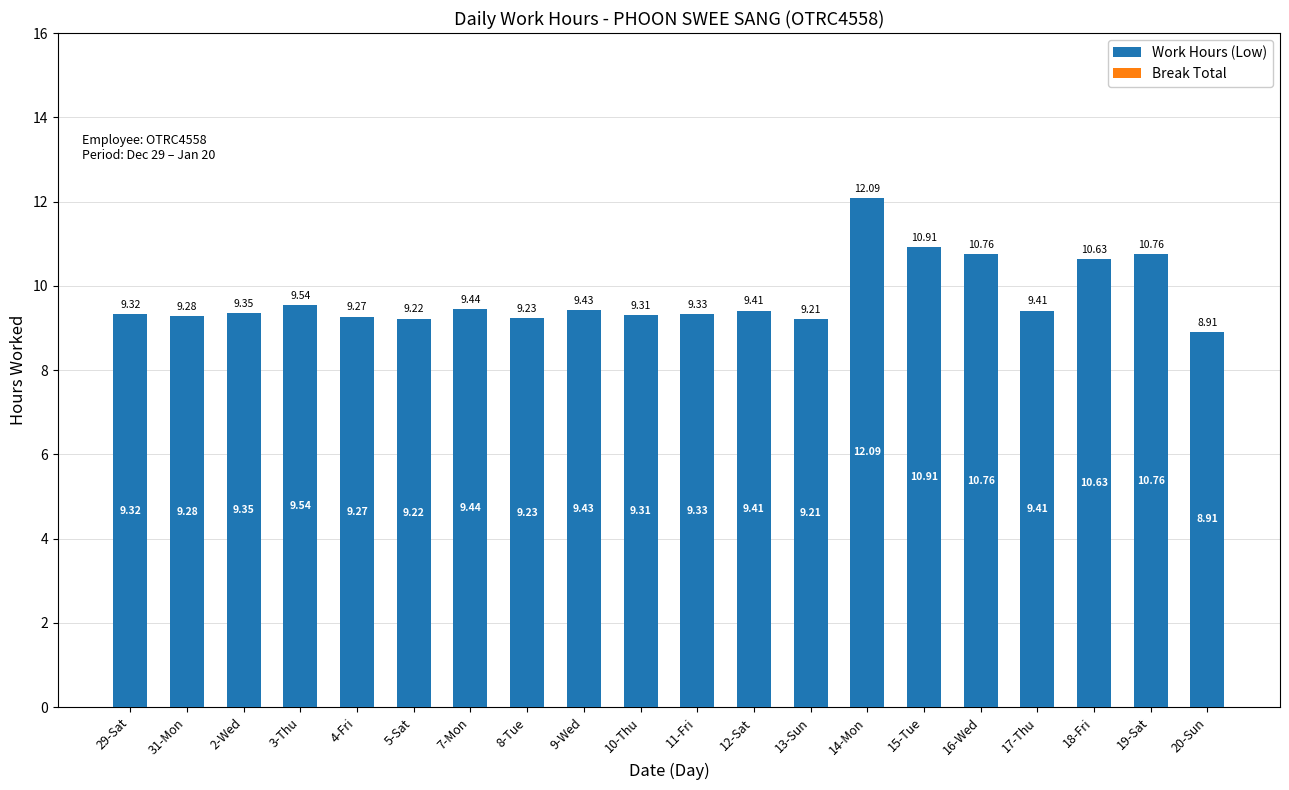

What is the sum of all values?

194.8